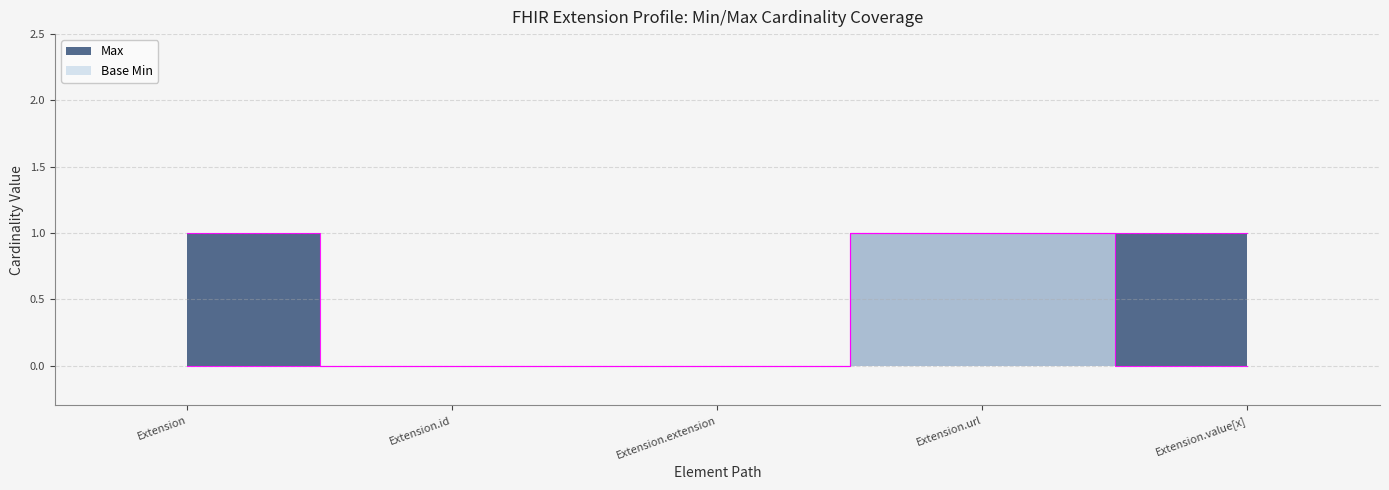

True or false: Max and Base Min cross at least once.

False